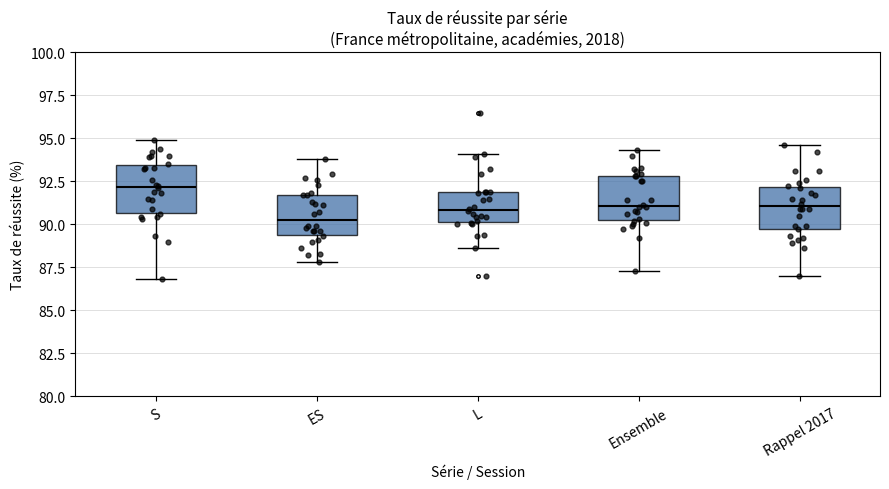

Reading left to right, read every box against the y-axis: the position of its median line, the range the box covers, and the ends of its whiskers. The values are not printed on the chart, so give them approximately, as read against the axis.

S: median 92.0, box 90.5 to 93.5, whiskers 87.0 to 95.0
ES: median 90.5, box 89.5 to 91.5, whiskers 88.0 to 94.0
L: median 91.0, box 90.0 to 92.0, whiskers 88.5 to 94.0
Ensemble: median 91.0, box 90.0 to 93.0, whiskers 87.5 to 94.5
Rappel 2017: median 91.0, box 90.0 to 92.0, whiskers 87.0 to 94.5